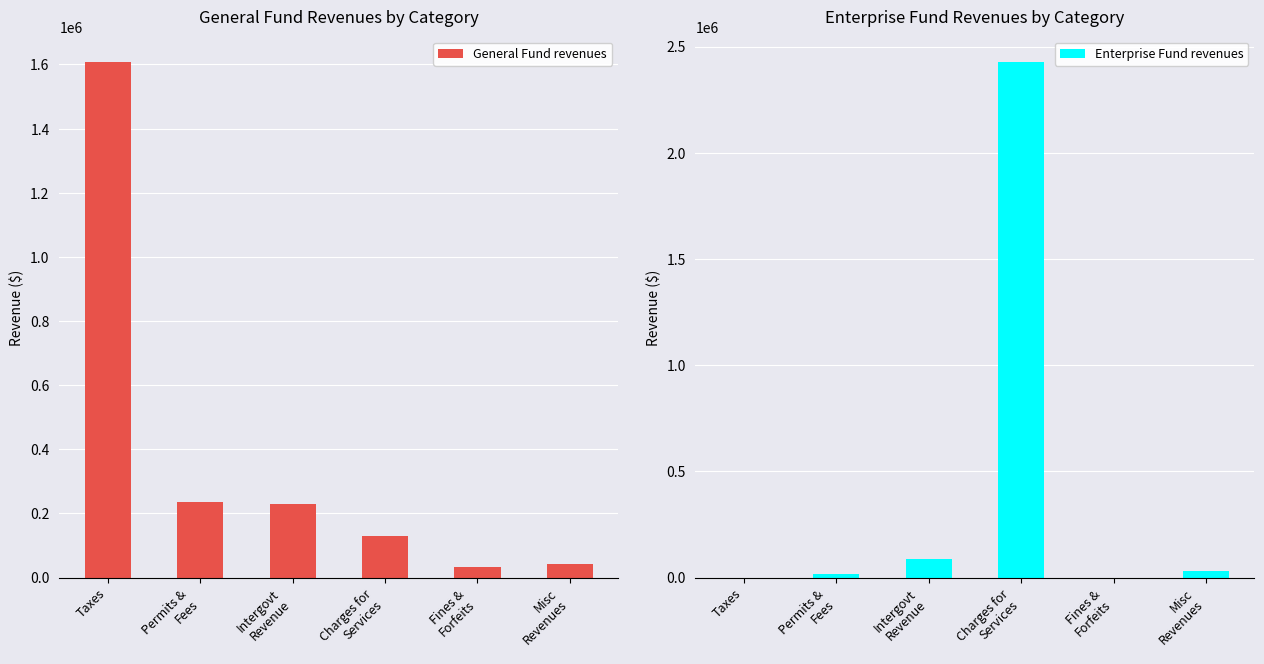

How many distinct data groups are displayed?

2